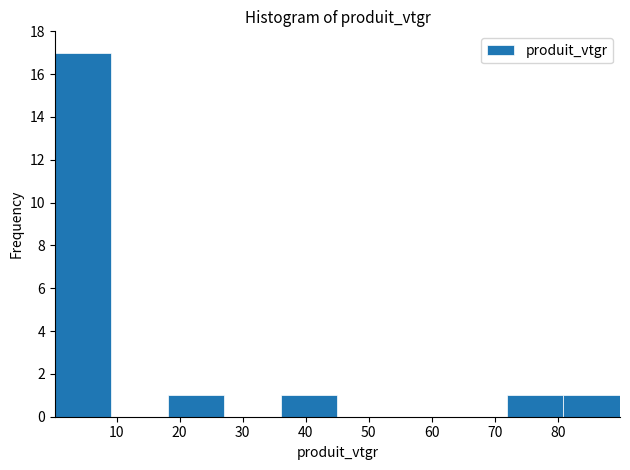

Reading left to right, transcribe this chart: for each bar, give the range it covers on the x-axis and its height. Neither the bar edges nor the heights are printed on the chart, so give them approximately, as read against the axes.

0 to 9: 17
9 to 18: 0
18 to 27: 1
27 to 36: 0
36 to 45: 1
45 to 54: 0
54 to 63: 0
63 to 72: 0
72 to 81: 1
81 to 90: 1